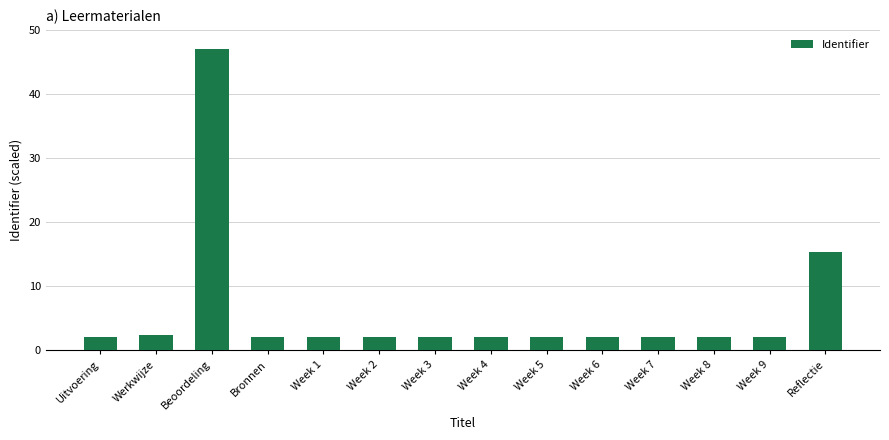

Are the bars horizontal?

No